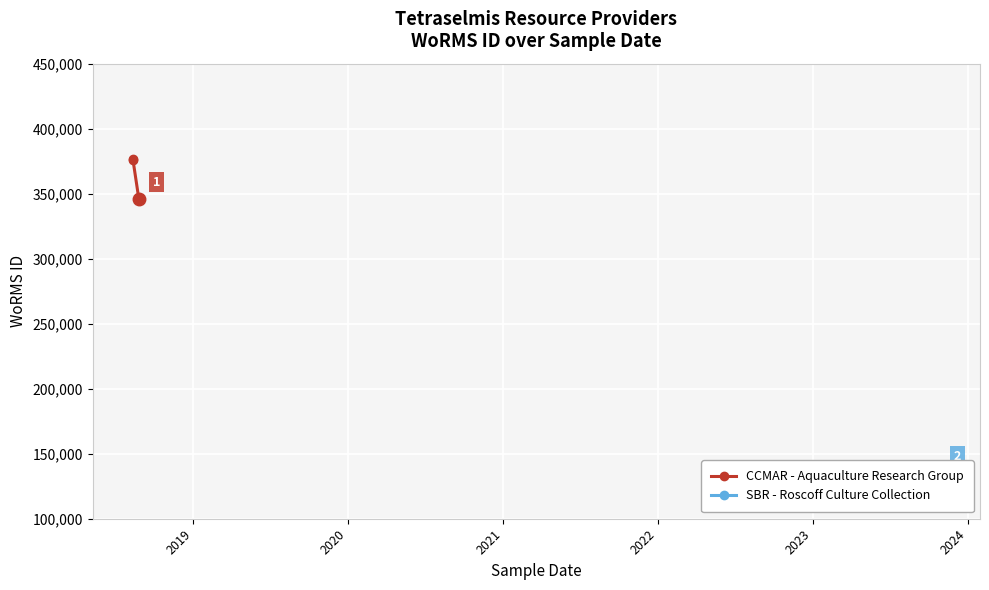

Is it true that the value at 2019 is 375951?

True